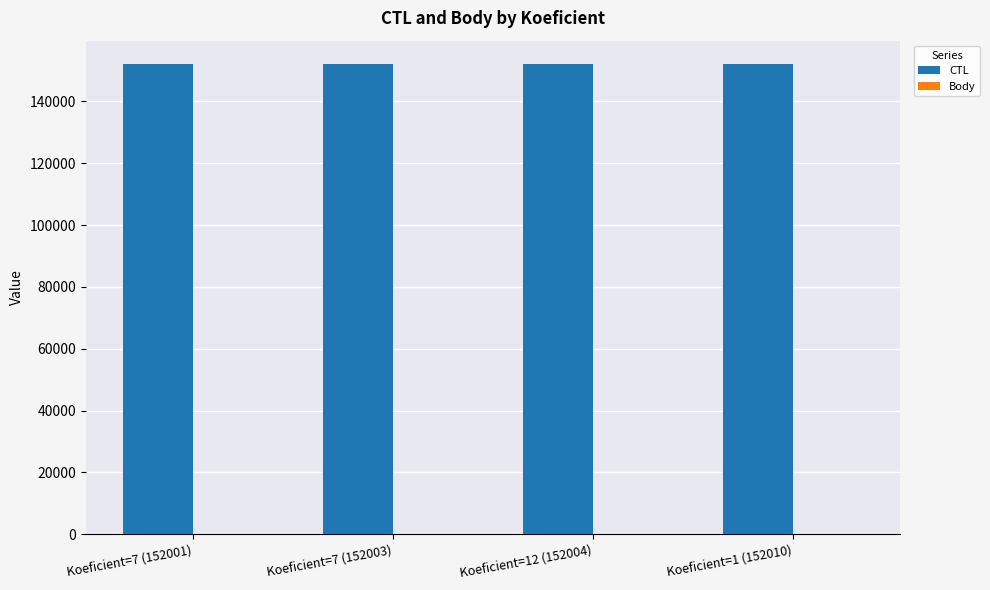

The CTL series shows 152003 at Koeficient=7 (152003). True or false?

True